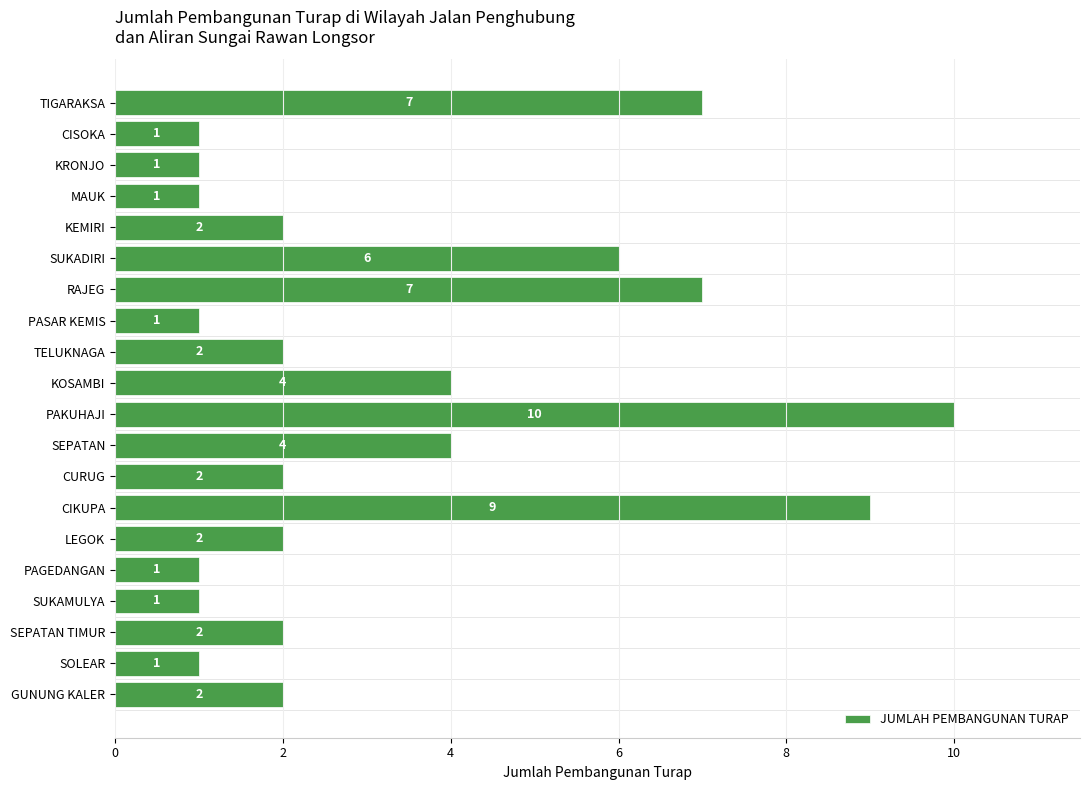

What is the label of the 7th bar from the bottom?

CIKUPA